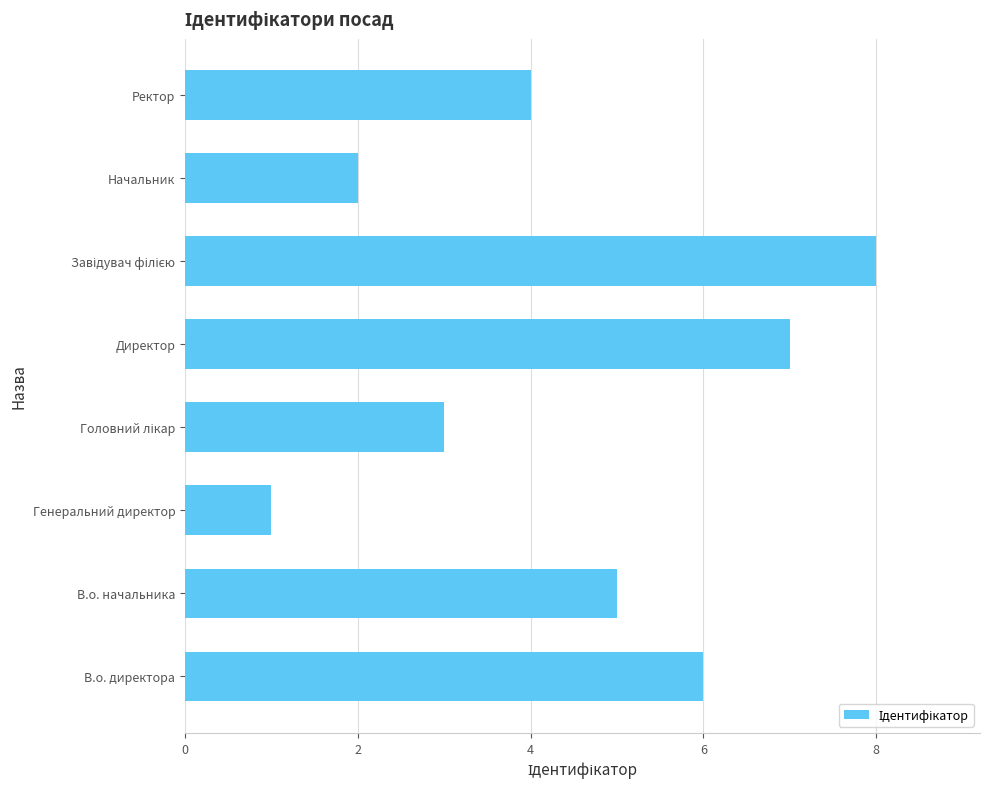

The chart shows a value of 2 at В.о. директора. True or false?

False